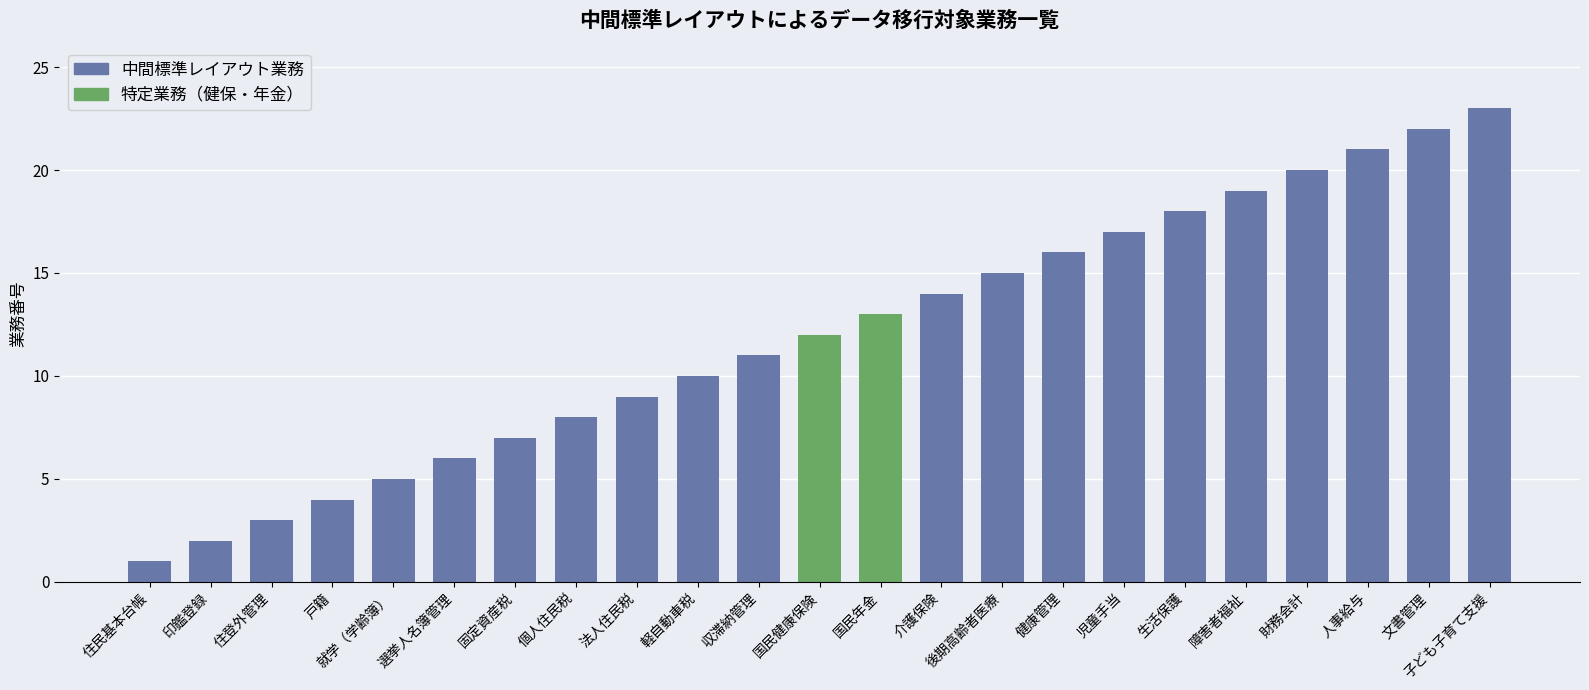

What is the sum of all values?

276